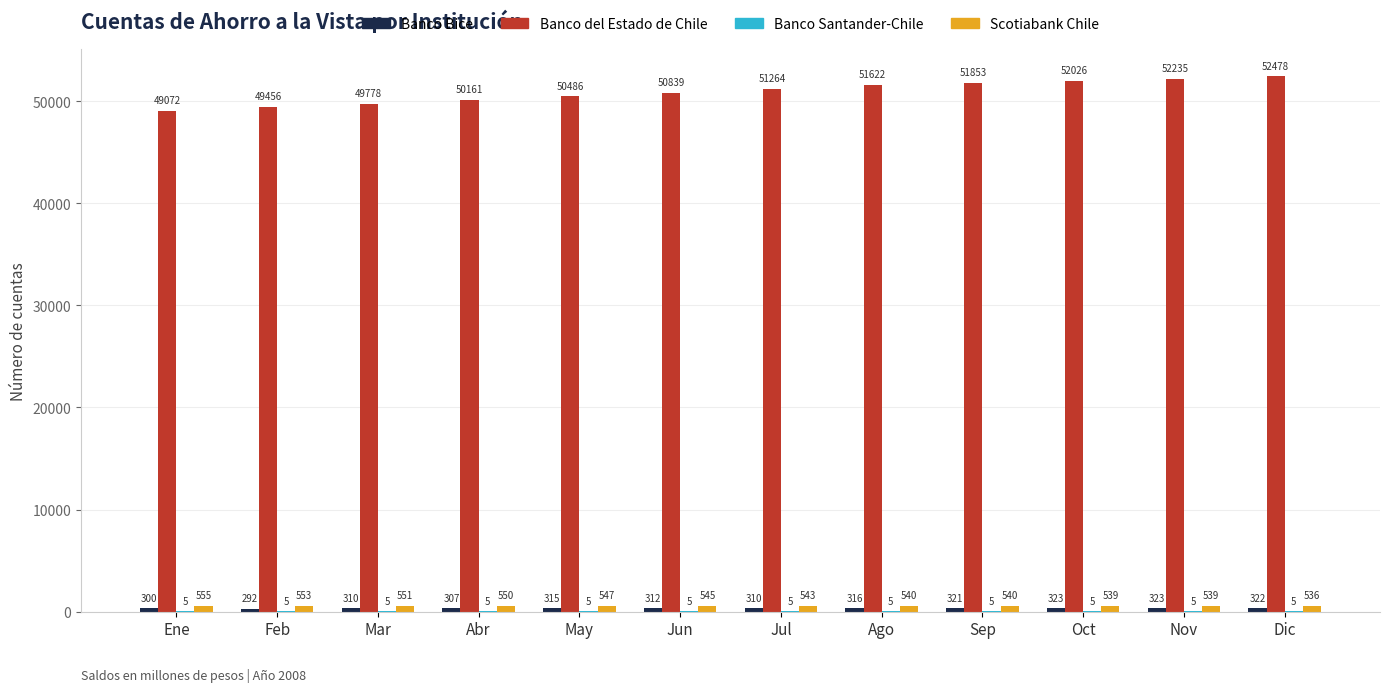

Which series changed the most between Sep and Dic?

Banco del Estado de Chile